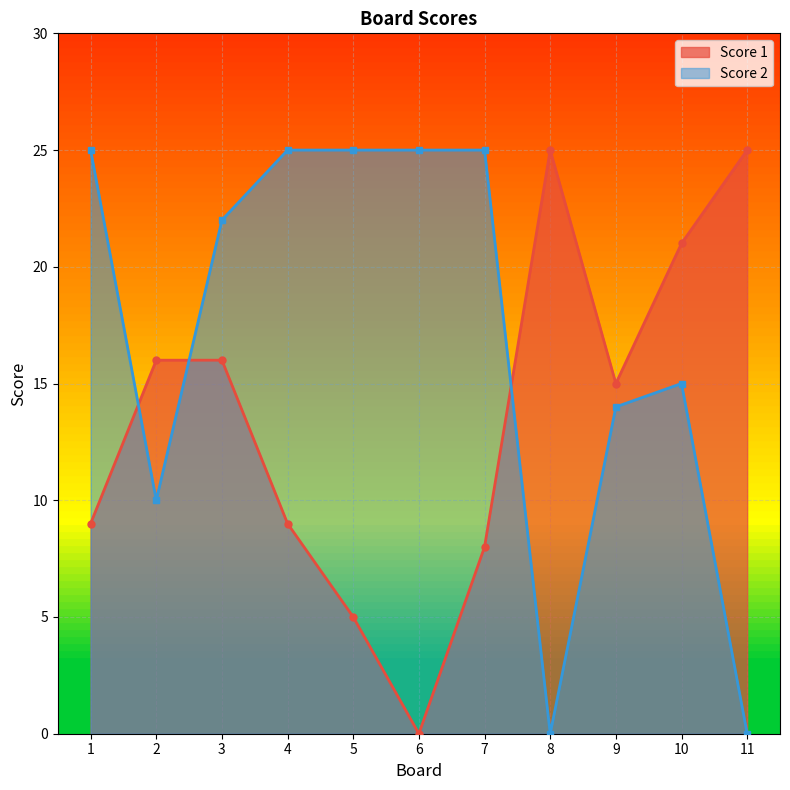

True or false: Score 1 and Score 2 cross at least once.

True